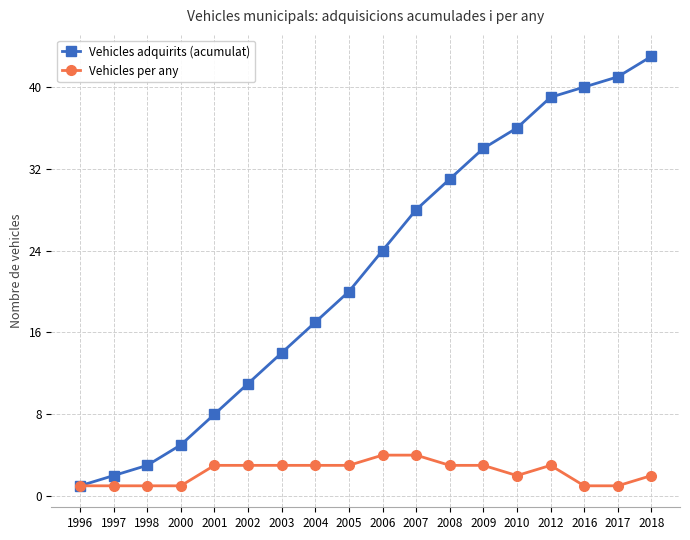

The value of Vehicles adquirits (acumulat) at 1998 is 1. True or false?

False